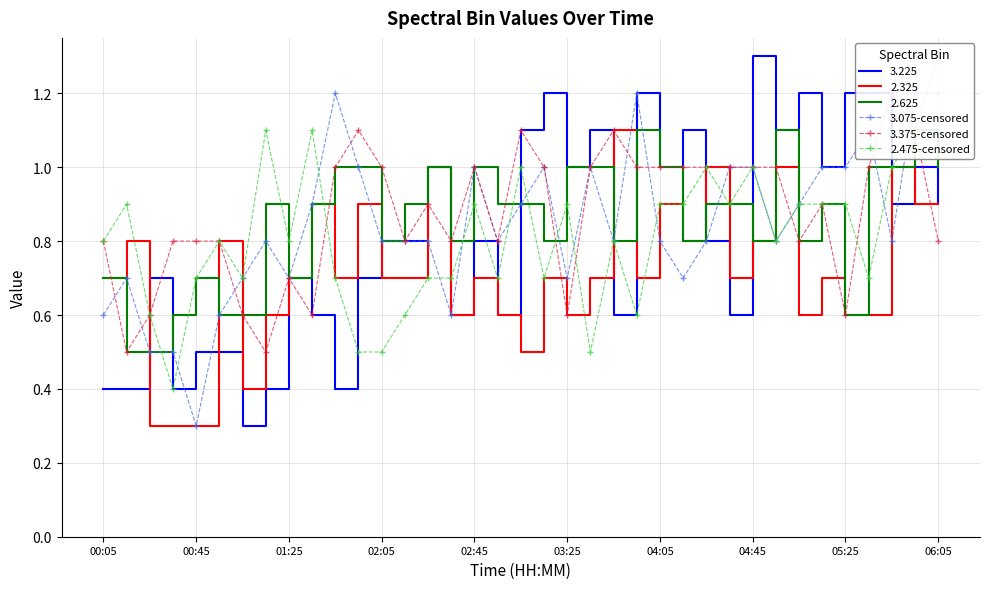

At how many categories does at least one series exceed 0?

37